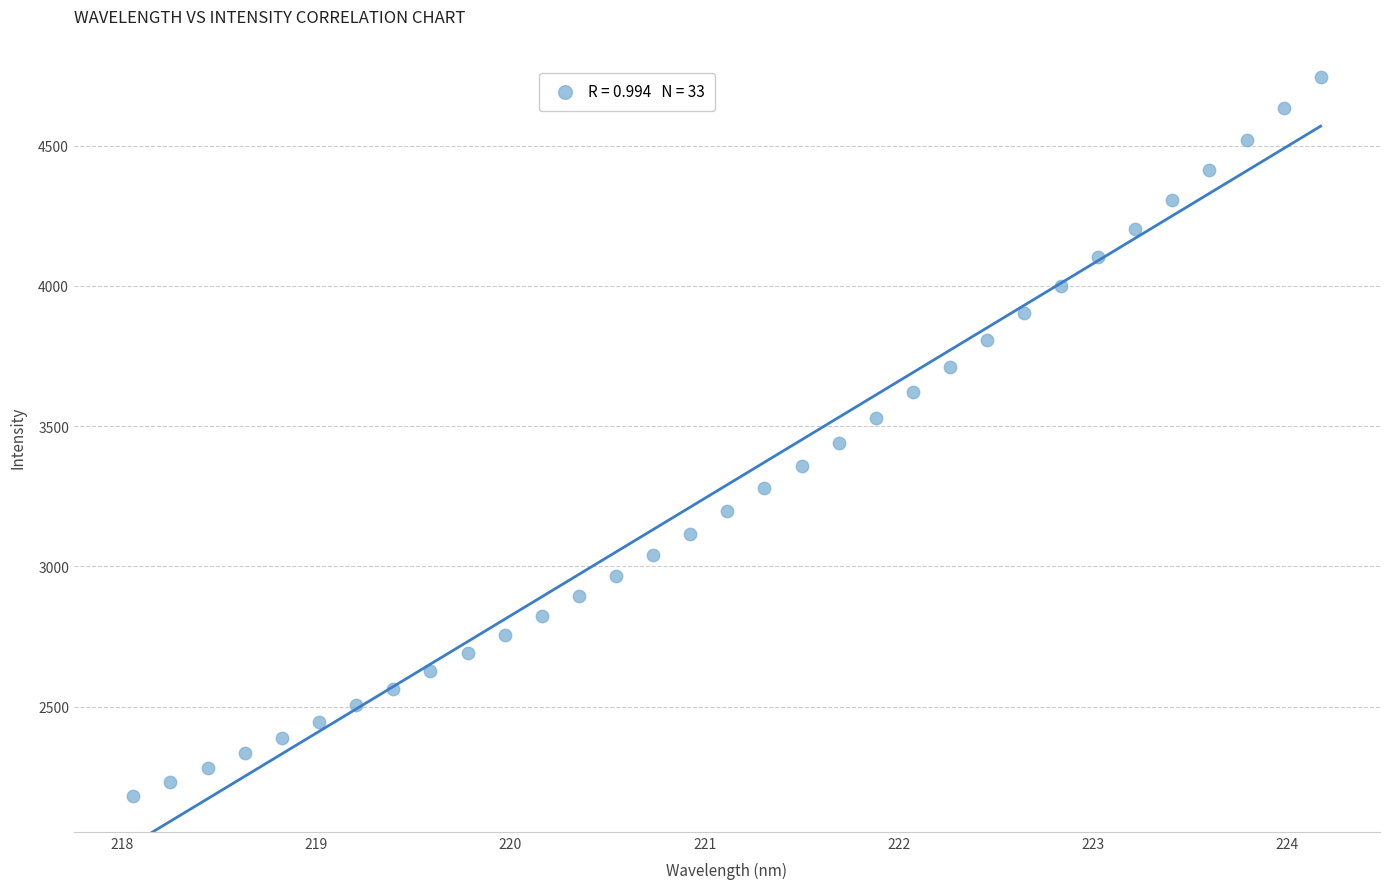

What is the range of X values (max minus min)?

6.1